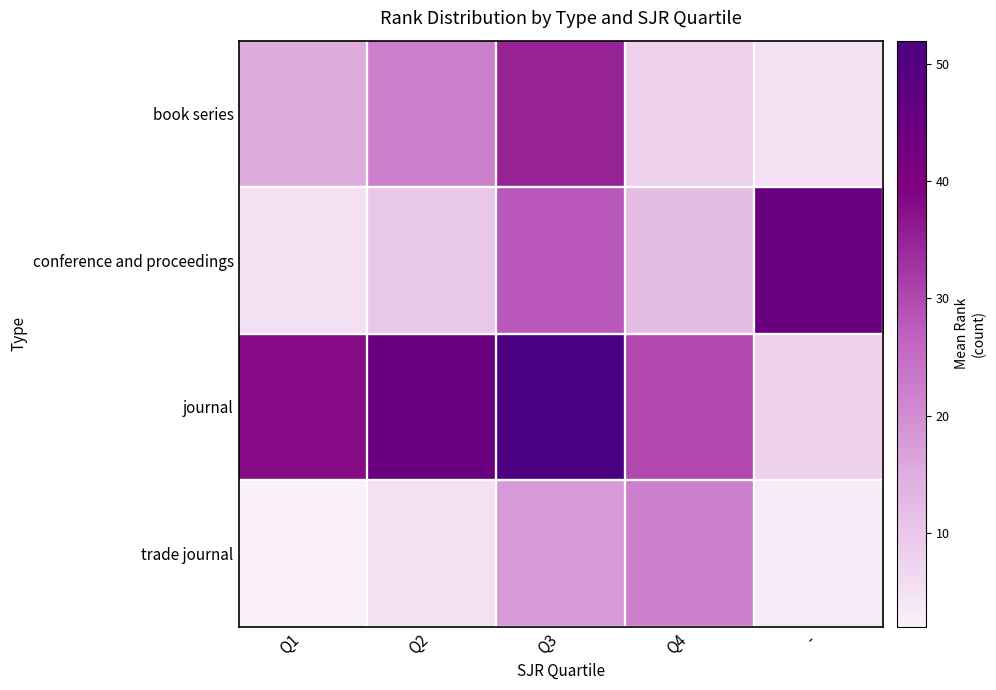

How many categories are shown in the chart?

5